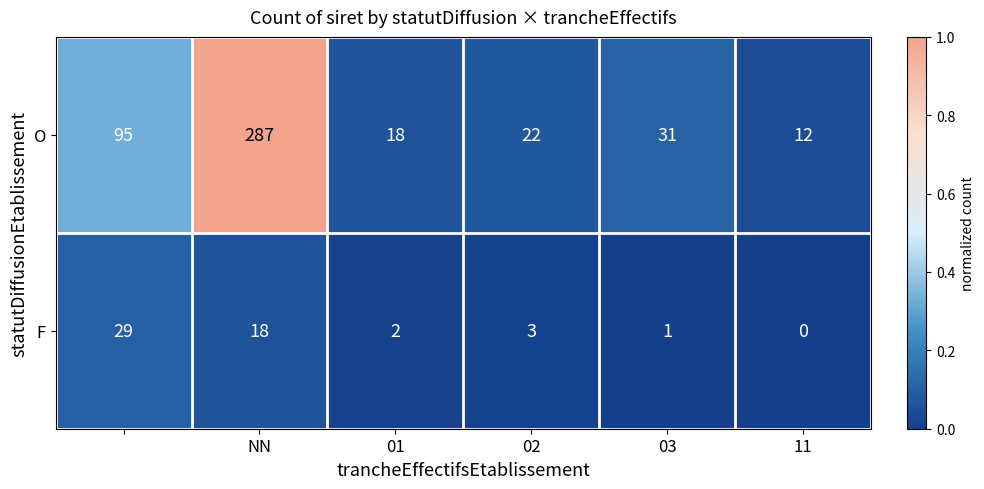

Which series has the largest range (max minus min)?

O